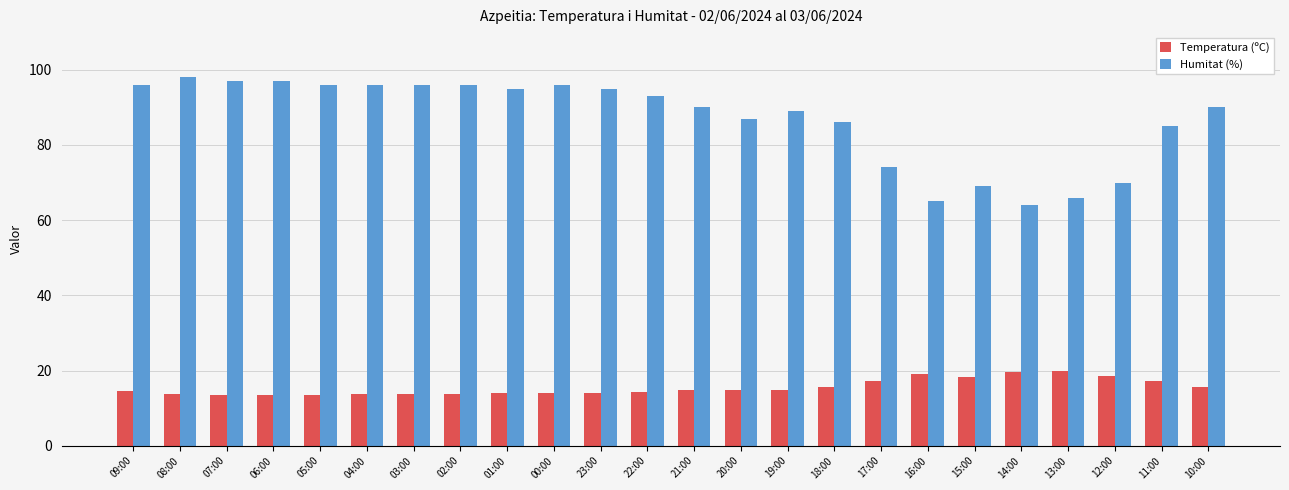

What is the value of the Humitat (%) bar at the 19th from the left?

69.0